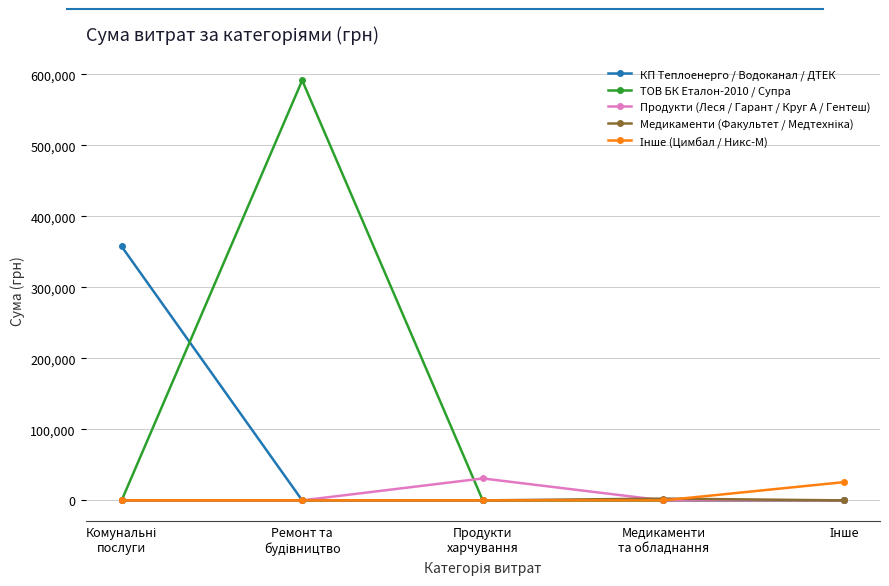

The Продукти (Леся / Гарант / Круг А / Гентеш) series shows 0.0 at Медикаменти
та обладнання. True or false?

True